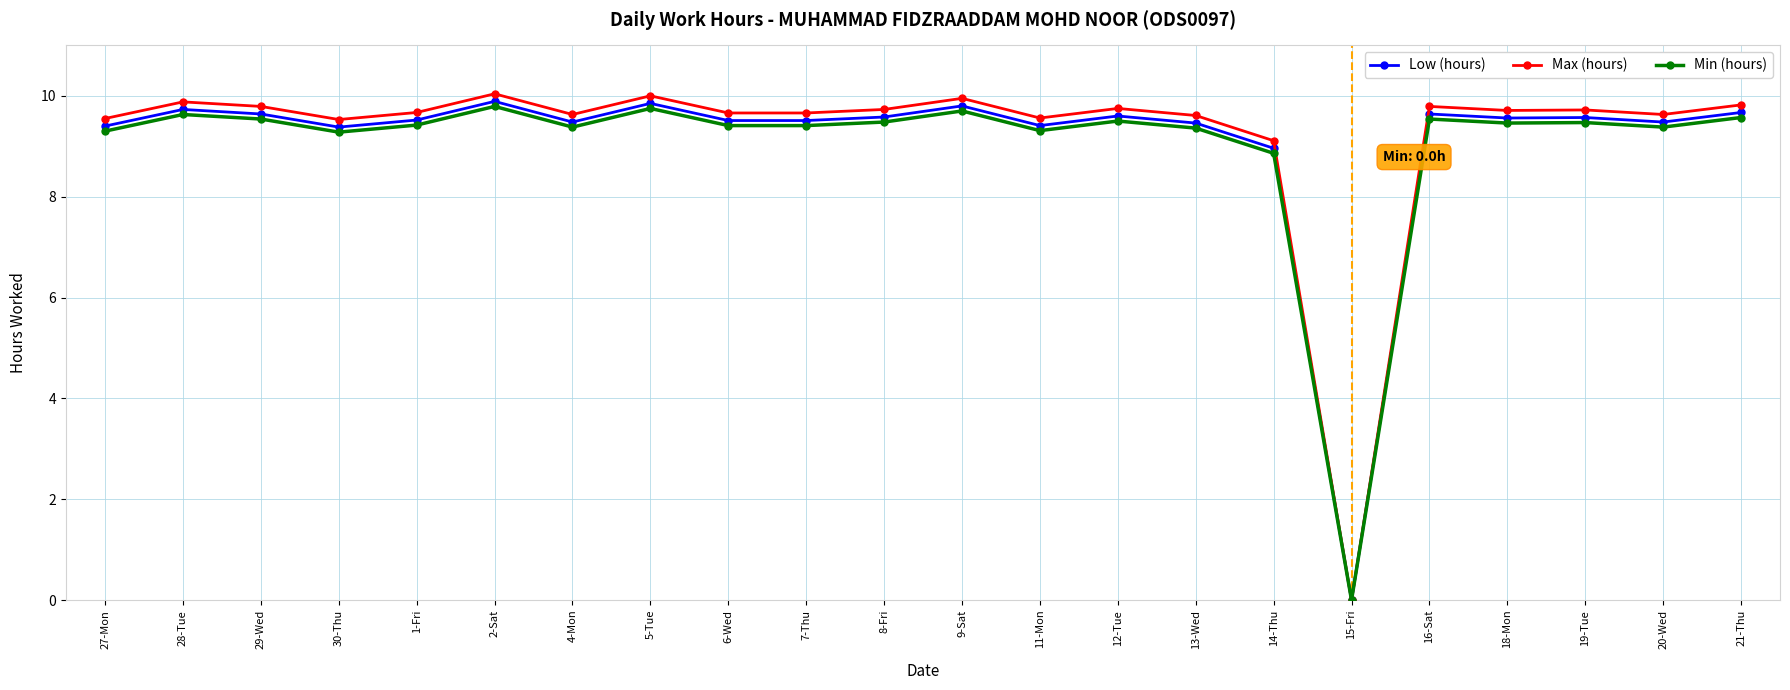

Which series has the largest range (max minus min)?

Max (hours)